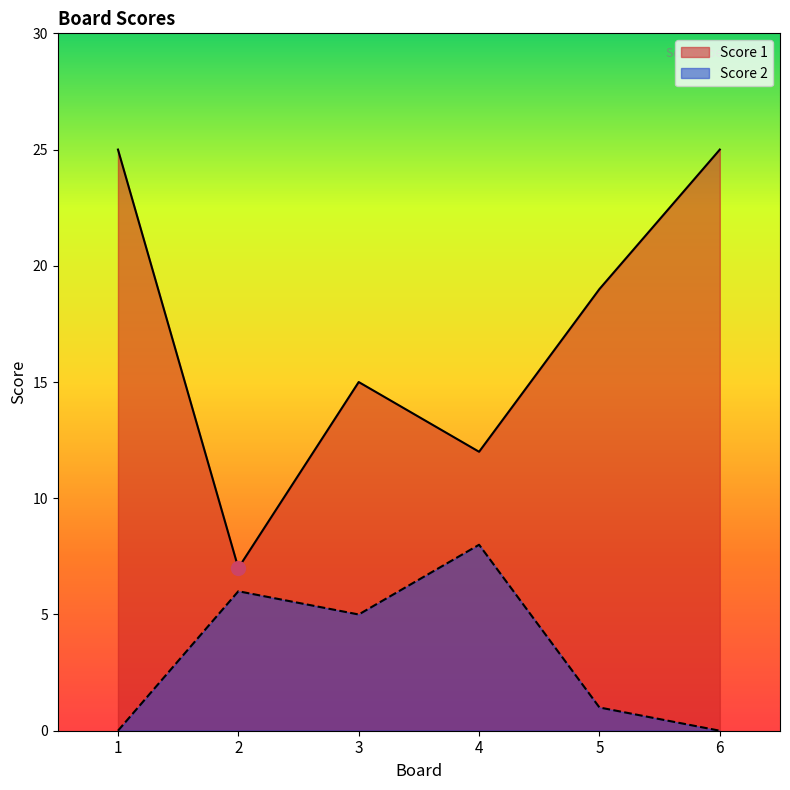

At which category does Score 2 reach its first local peak?

2